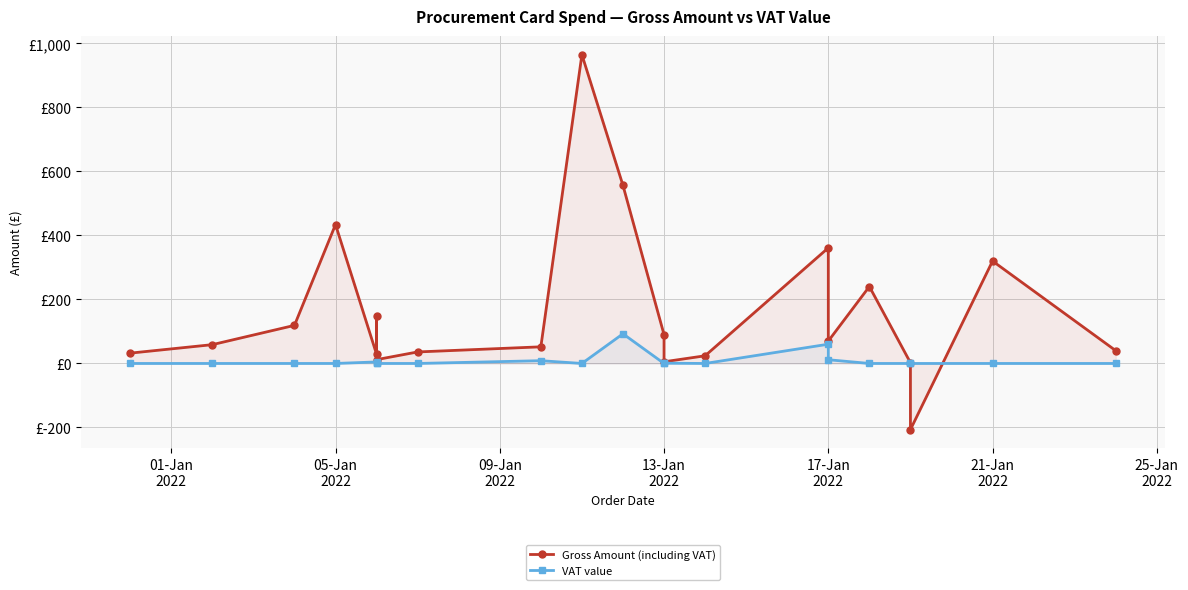

In Gross Amount (including VAT), how many points are lower than both neighbors (excluding endpoints)?

5